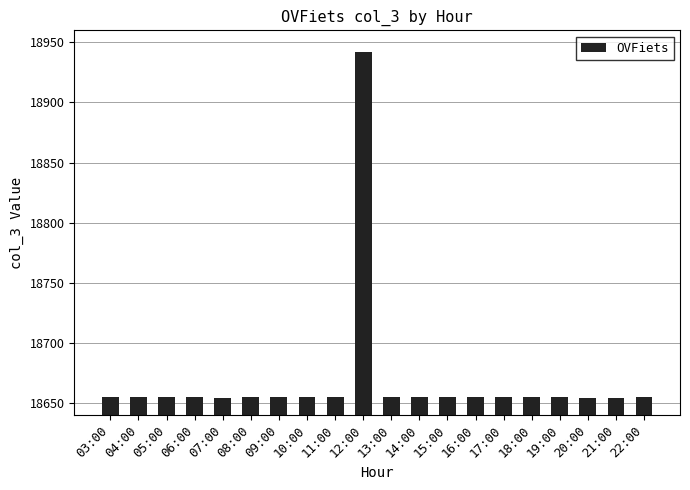

Approximately how many times larger is the value at 22:00 compared to 19:00?

1.0